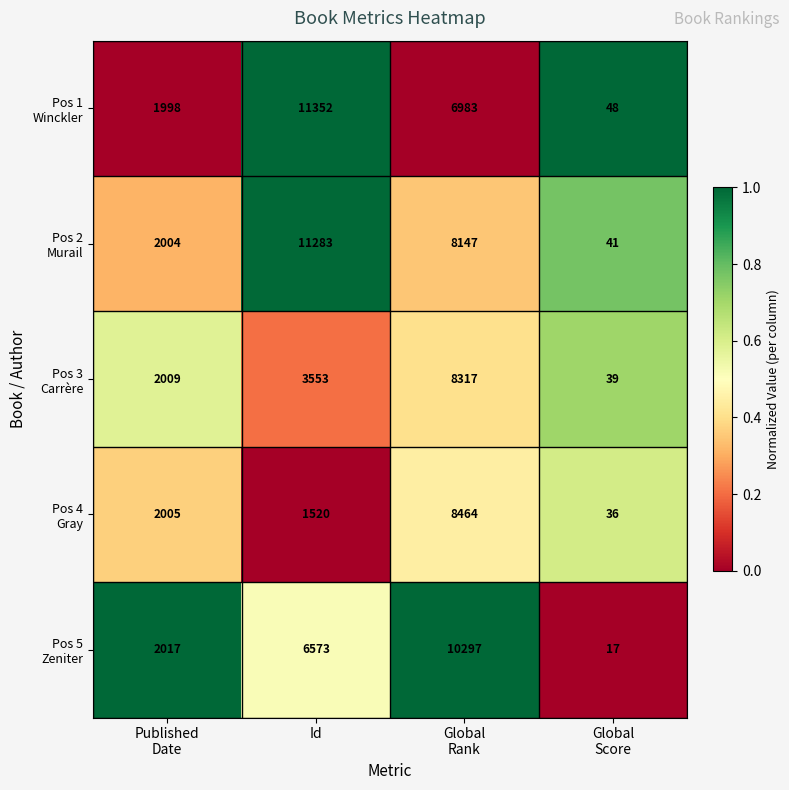

What is the greatest value displayed?

11352